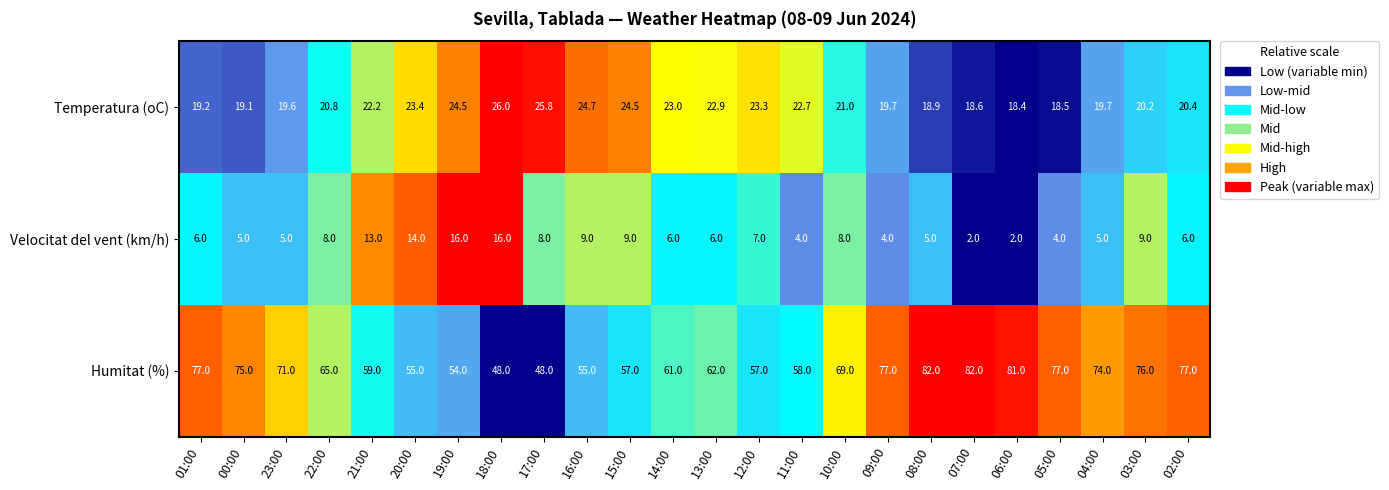

Rank the series at 04:00 from highest to lowest value.

Humitat (%), Temperatura (oC), Velocitat del vent (km/h)